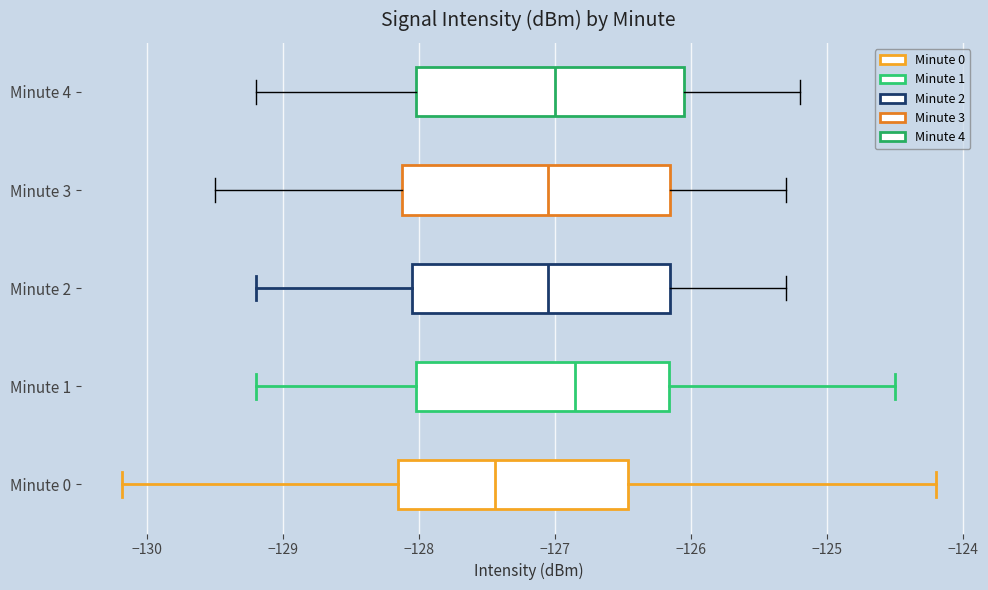

Reading bottom to top, transcribe this box plot: for each box, give where its median line is, the range the box spans, and where its two whiskers end, as read against the x-axis. The values are not printed on the chart, so give them approximately, as read against the axis.

Minute 0: median -127.4, box -128.2 to -126.5, whiskers -130.2 to -124.2
Minute 1: median -126.8, box -128.0 to -126.2, whiskers -129.2 to -124.5
Minute 2: median -127.0, box -128.0 to -126.1, whiskers -129.2 to -125.3
Minute 3: median -127.0, box -128.1 to -126.1, whiskers -129.5 to -125.3
Minute 4: median -127.0, box -128.0 to -126.0, whiskers -129.2 to -125.2